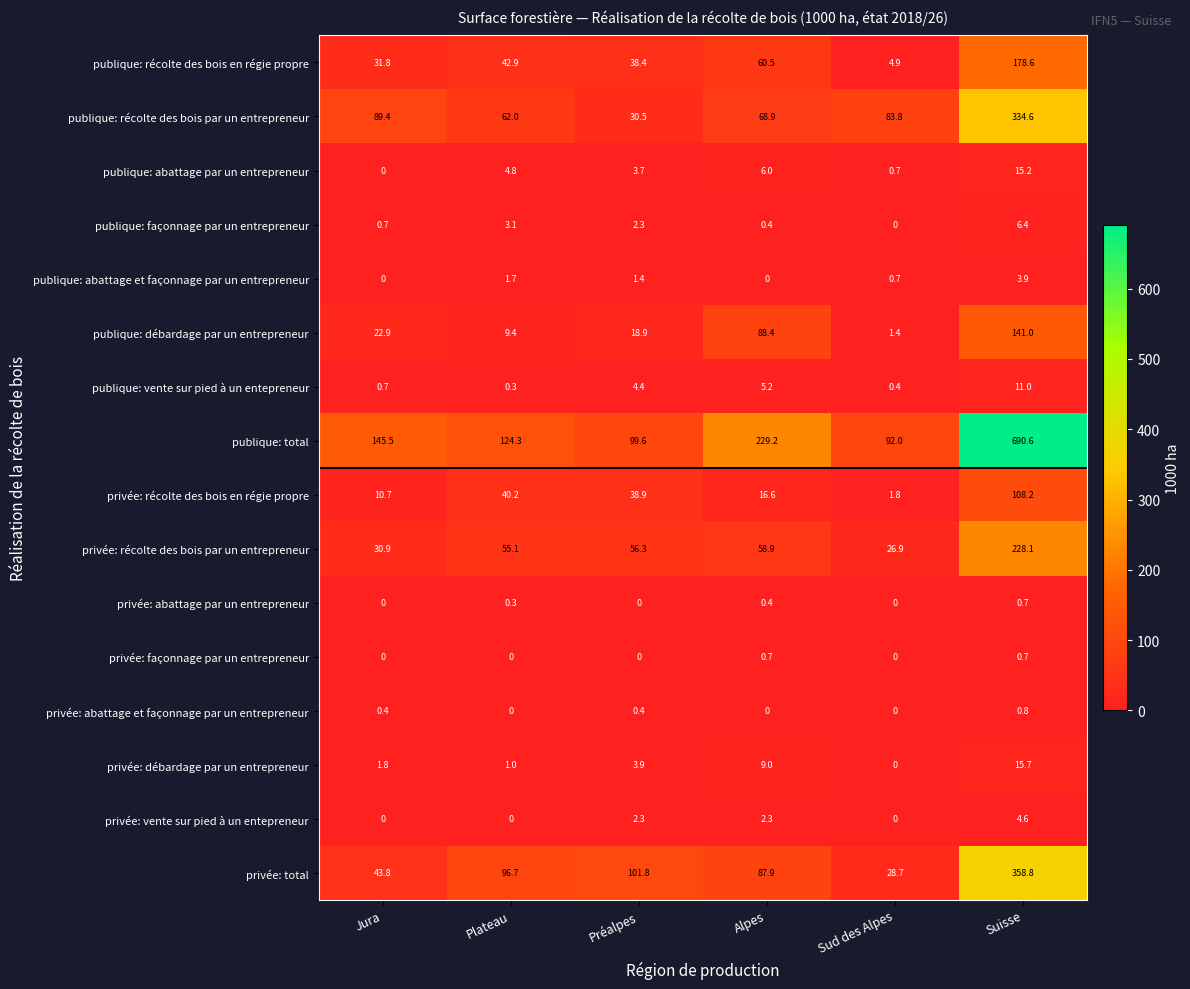

Is it true that publique: total equals 39.0 at Jura?

False